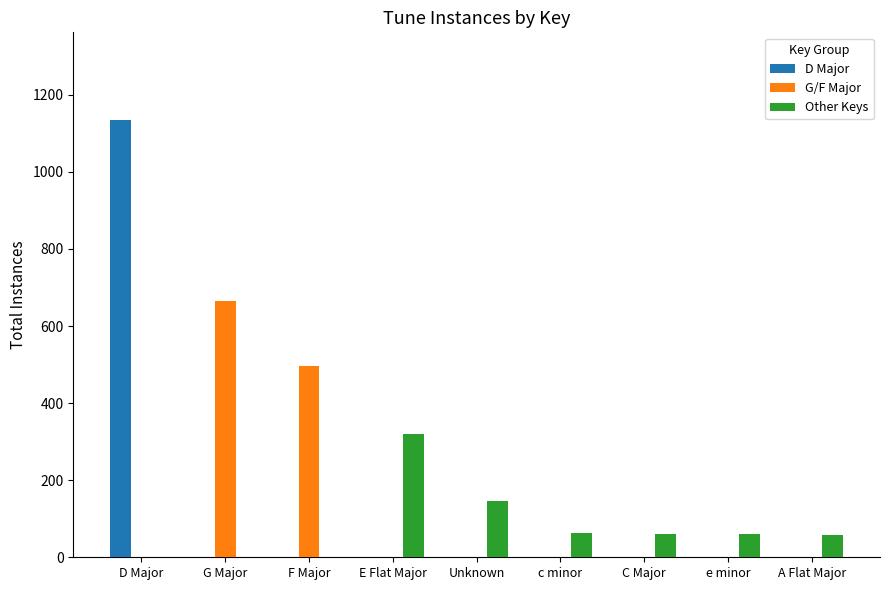

Between G Major and E Flat Major, which series saw the biggest shift?

G/F Major